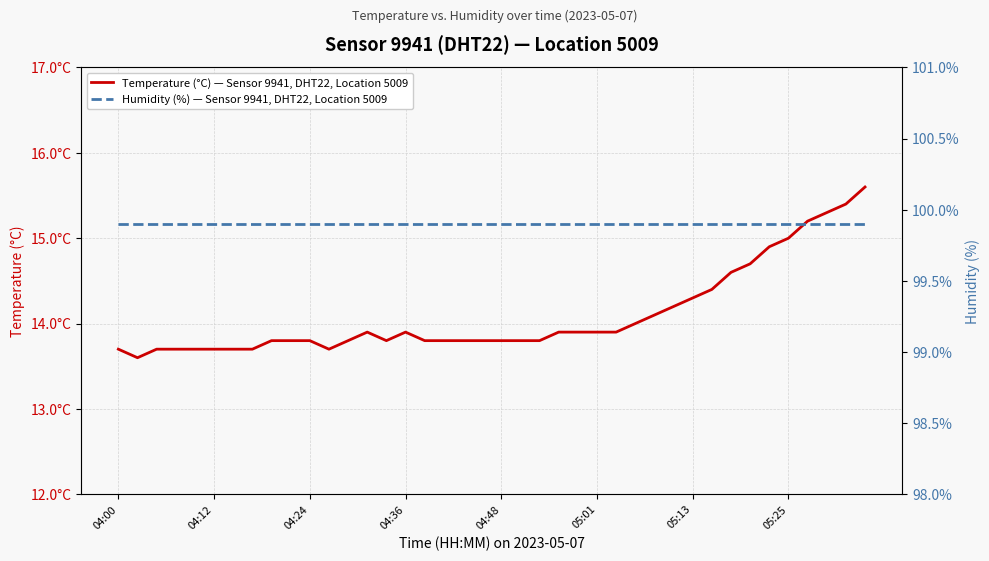

Which series has the largest total across all categories?

Humidity (%) — Sensor 9941, DHT22, Location 5009